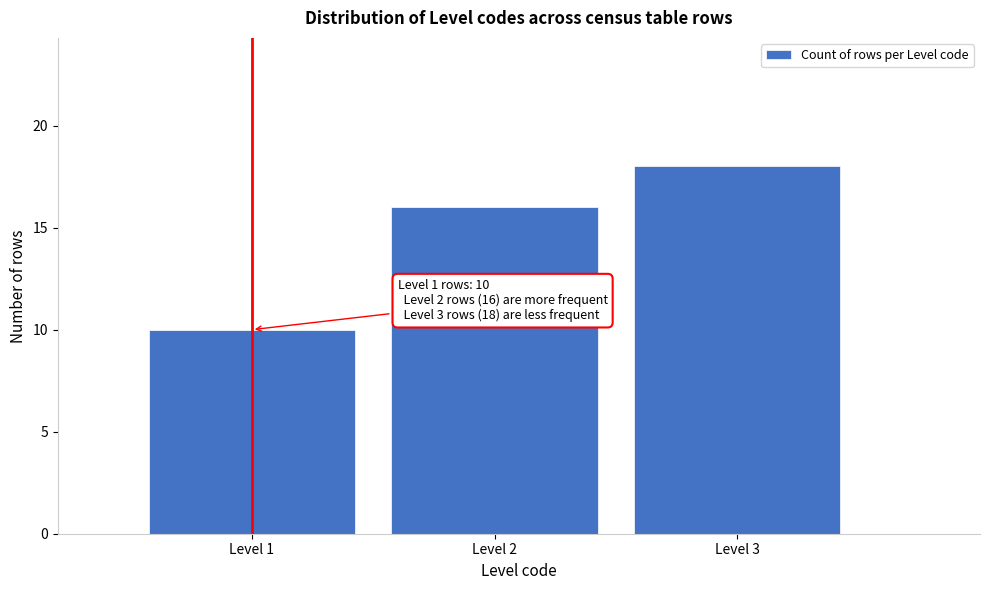

Over which range of the x-axis is the bar tallest?

2.5 to 3.5